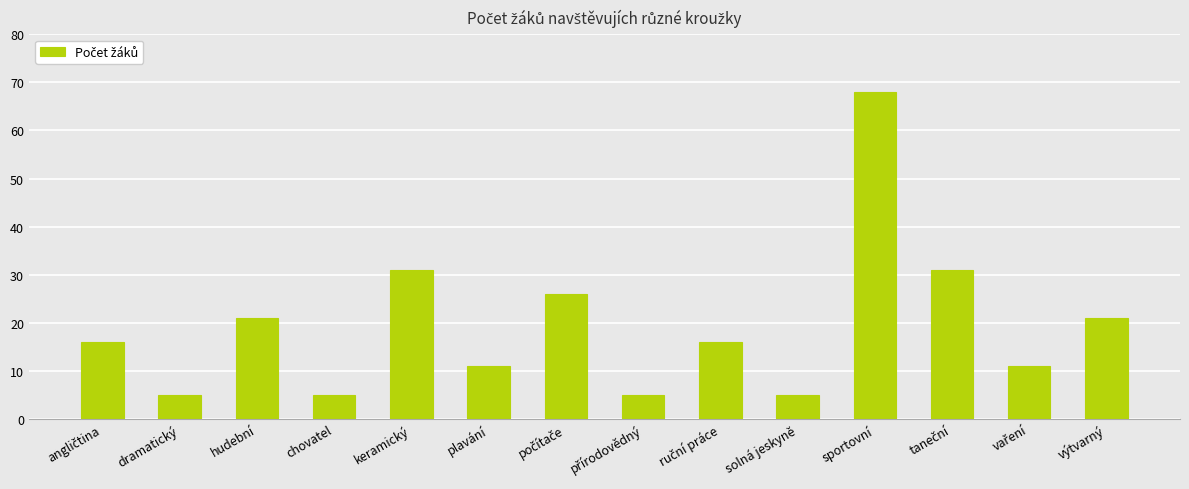

Approximately how many times larger is the value at výtvarný compared to plavání?

1.9